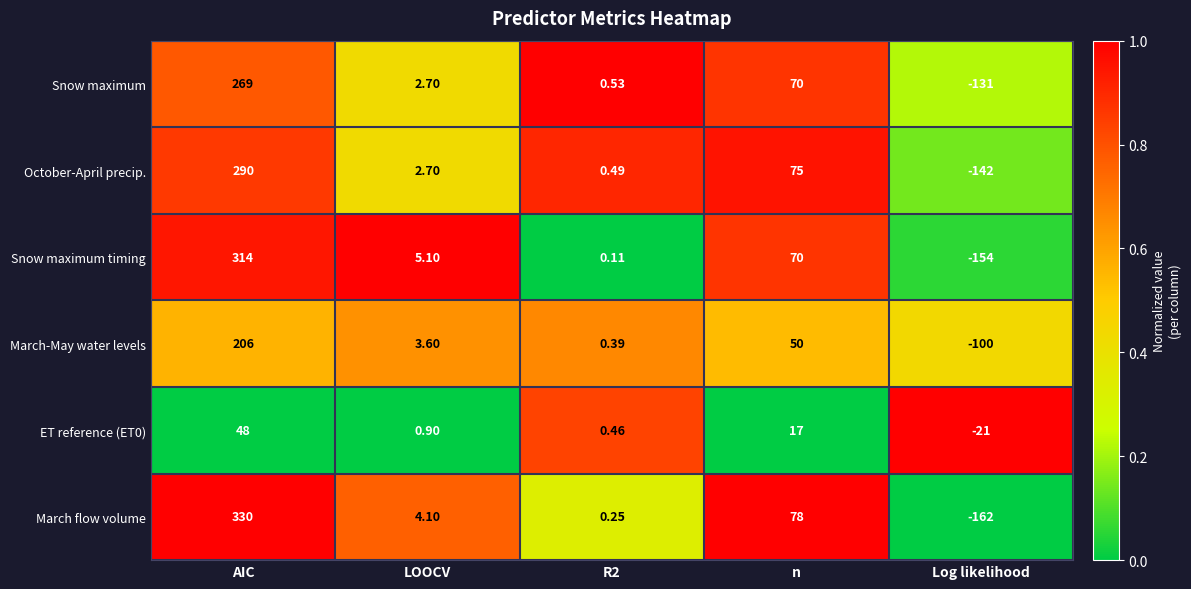

Rank the series by their maximum value, from lowest to highest.

ET reference (ET0), March-May water levels, Snow maximum, October-April precip., Snow maximum timing, March flow volume